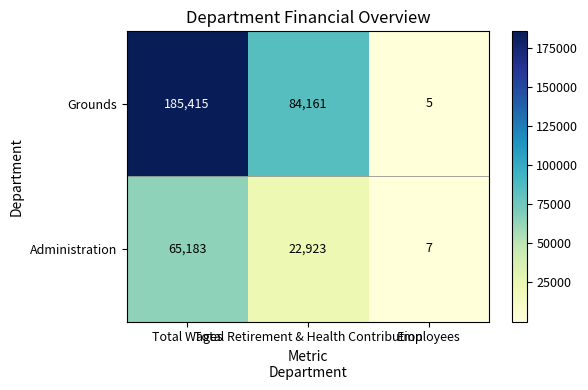

Which series has the largest range (max minus min)?

Grounds